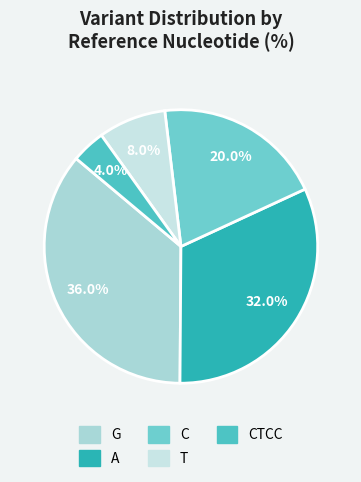

How many segments does this pie chart have?

5